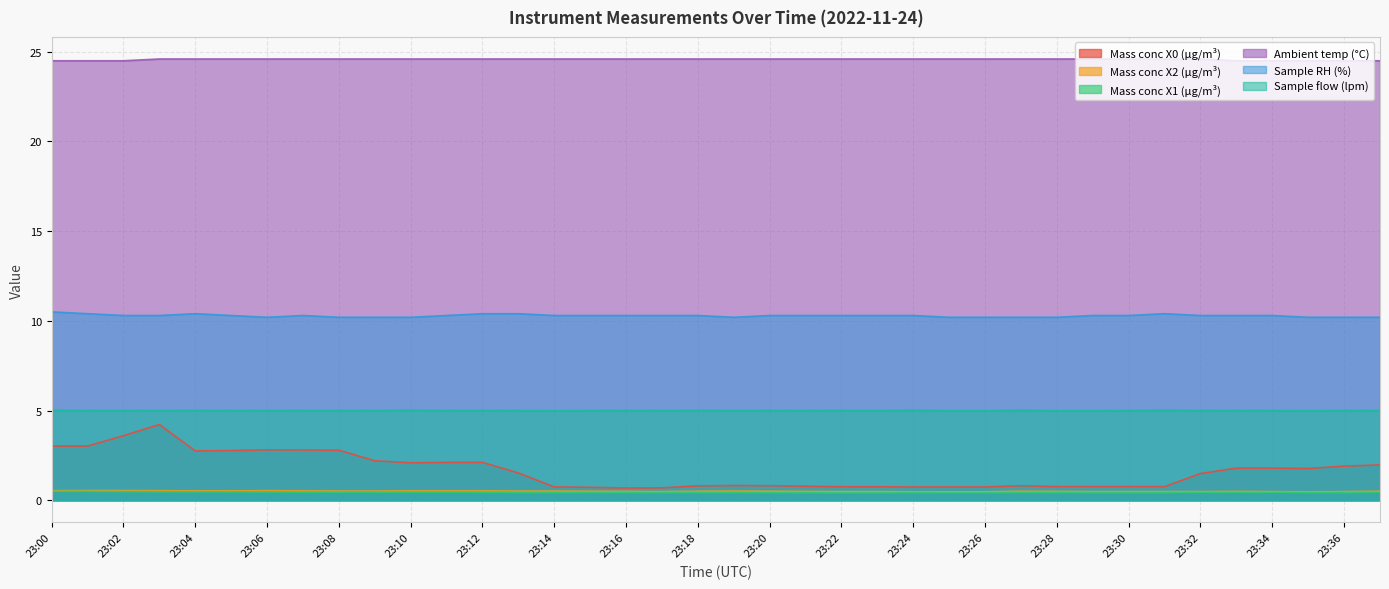

What is the minimum value for Mass conc X0 (μg/m³)?

0.7